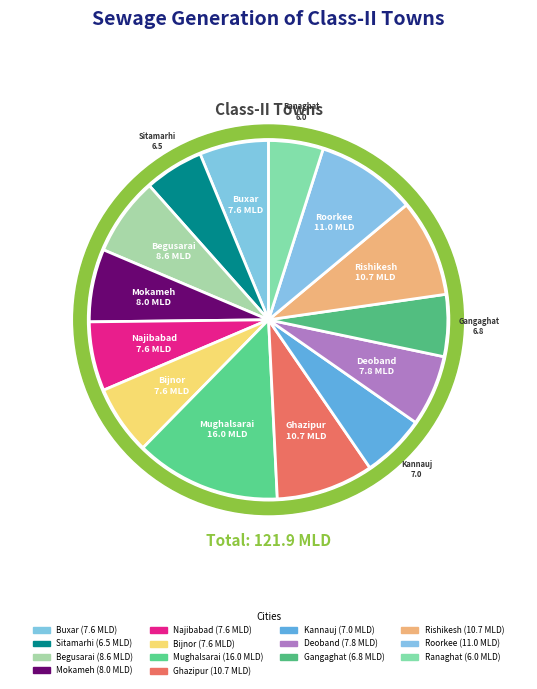

What is the change in value from Bijnor to Gangaghat?

-0.8